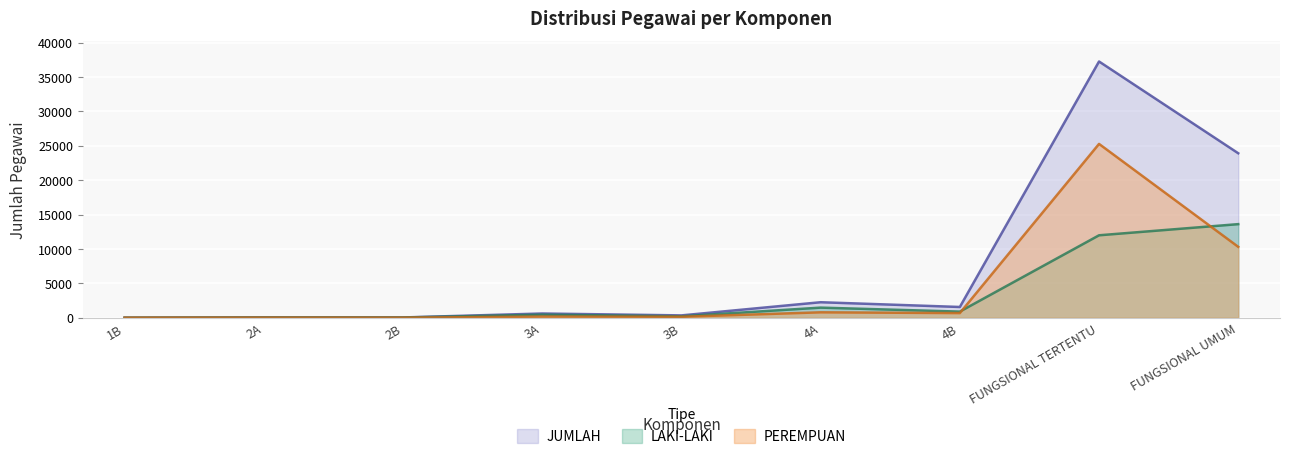

What are all the series names shown in the legend?

JUMLAH, LAKI-LAKI, PEREMPUAN